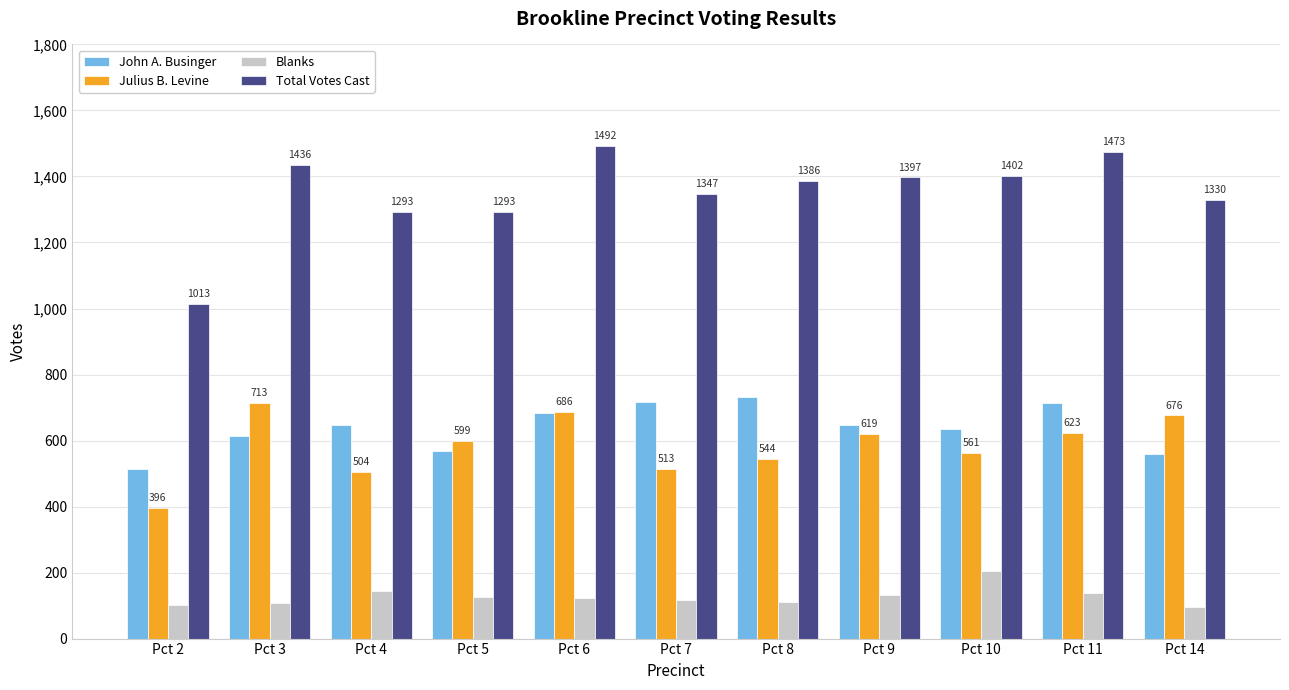

At which label does Total Votes Cast reach its peak?

Pct 6